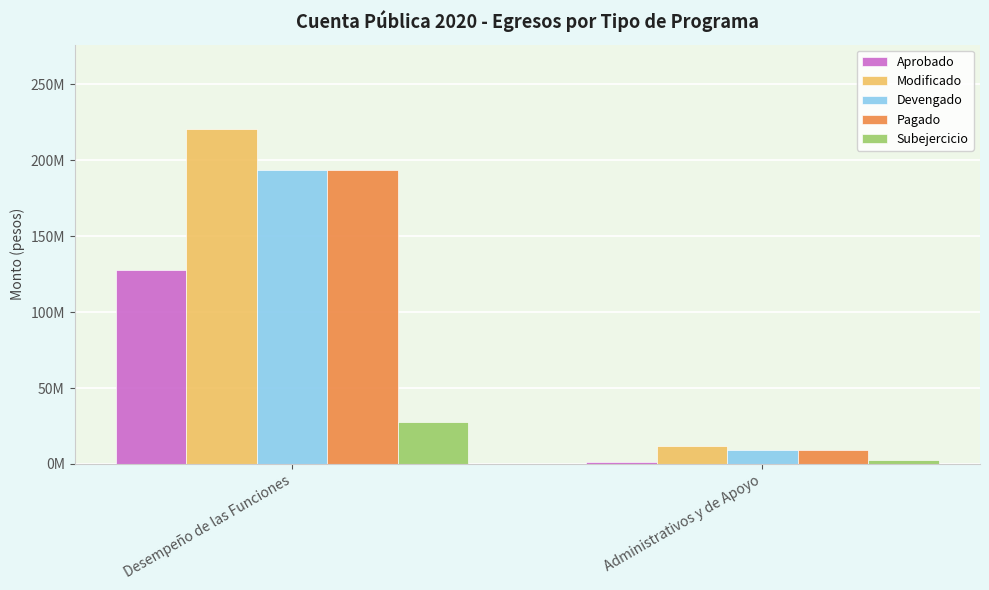

Is it true that Modificado equals 304308163.1 at Desempeño de las Funciones?

False